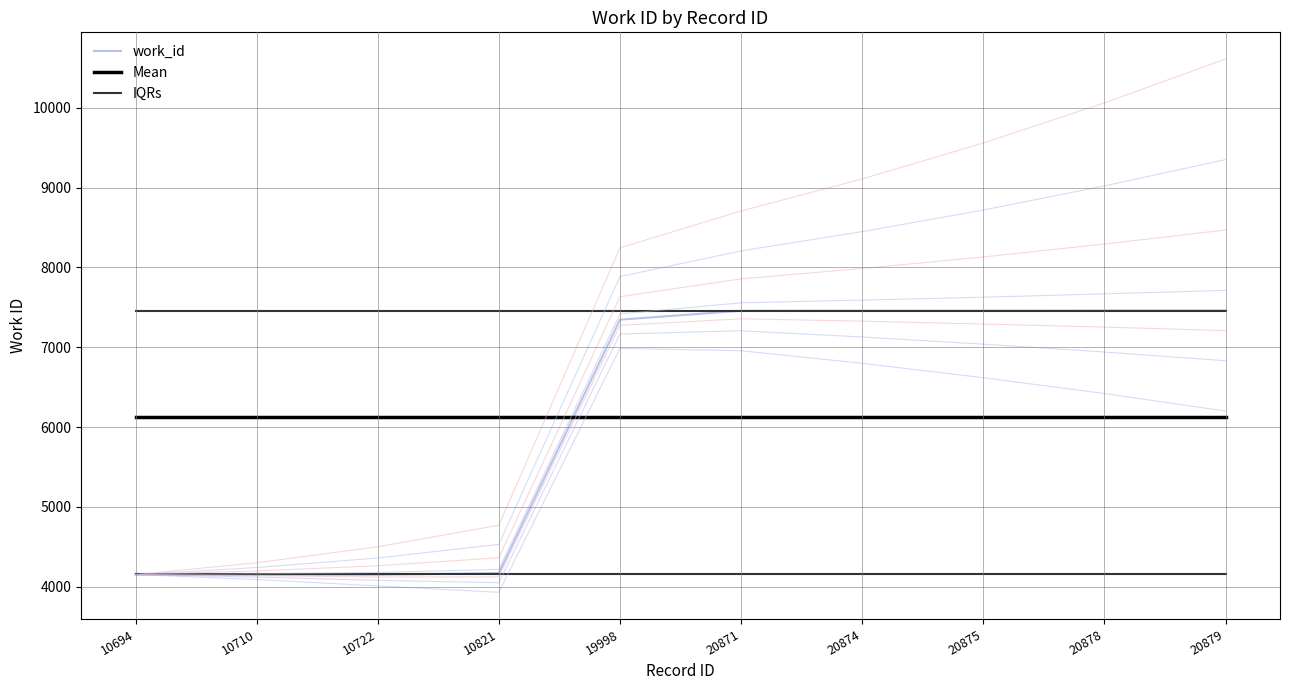

List the labels in order of work_id value, largest first.

20878, 20879, 20874, 20875, 20871, 19998, 10821, 10694, 10710, 10722